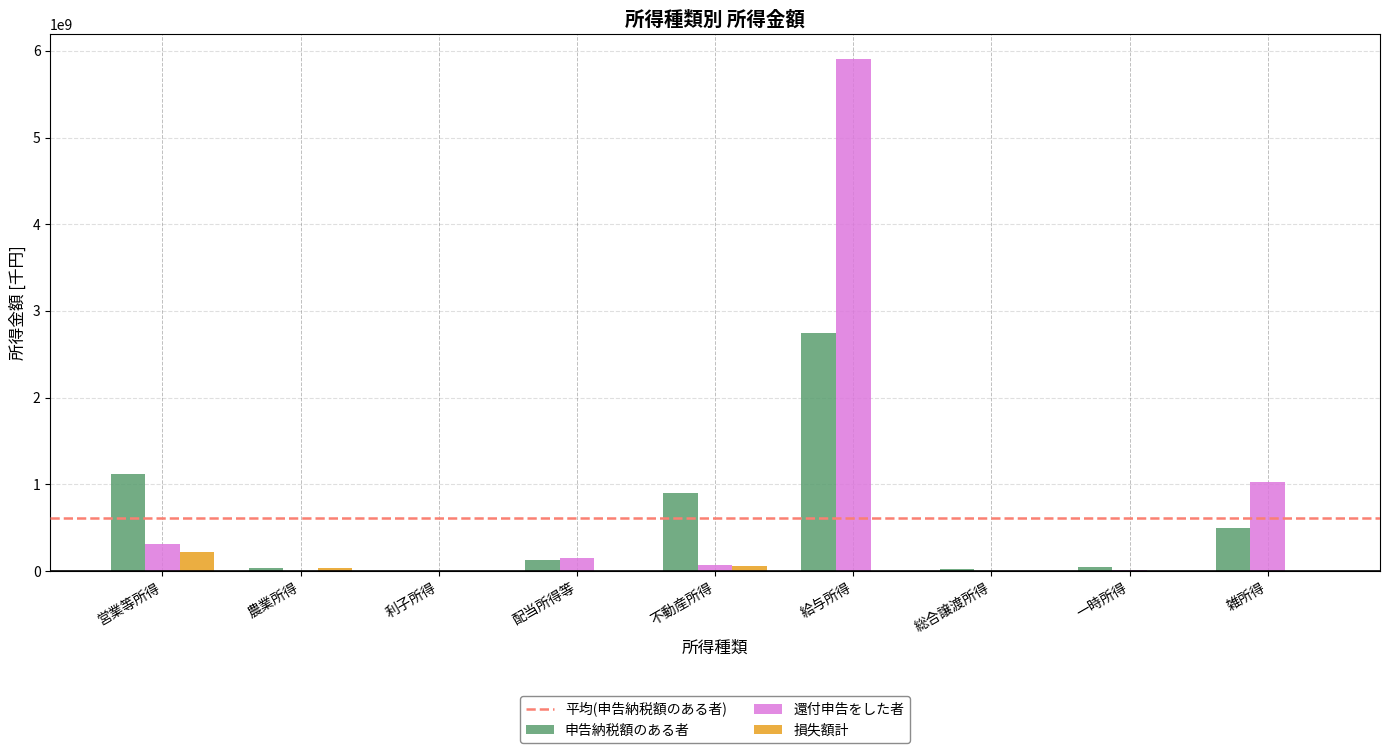

What is the difference between the 損失額計 values at 給与所得 and 営業等所得?

215758762